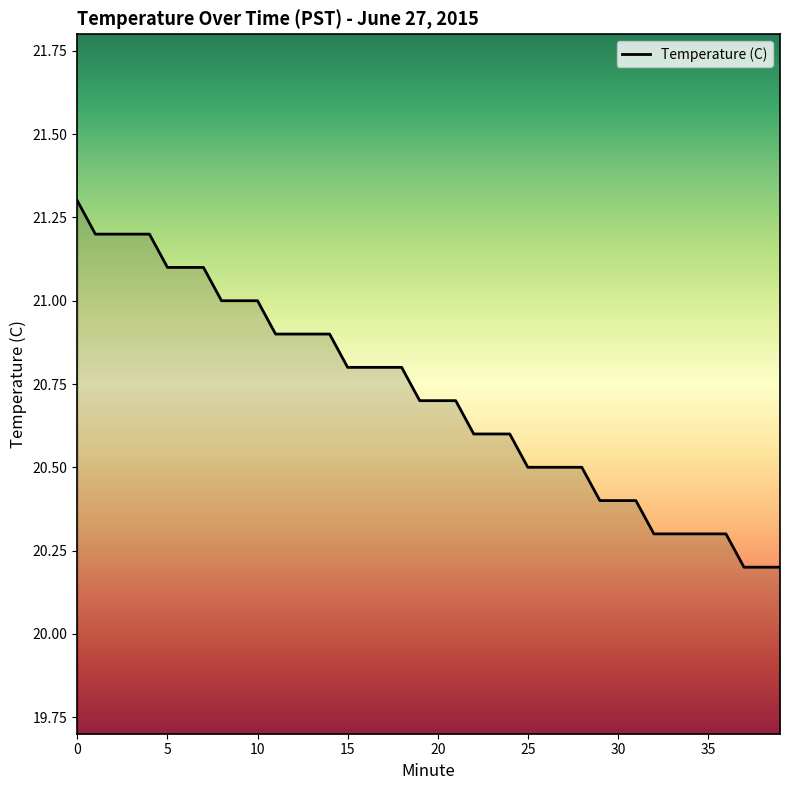

What is the difference between the maximum and minimum values?

1.1